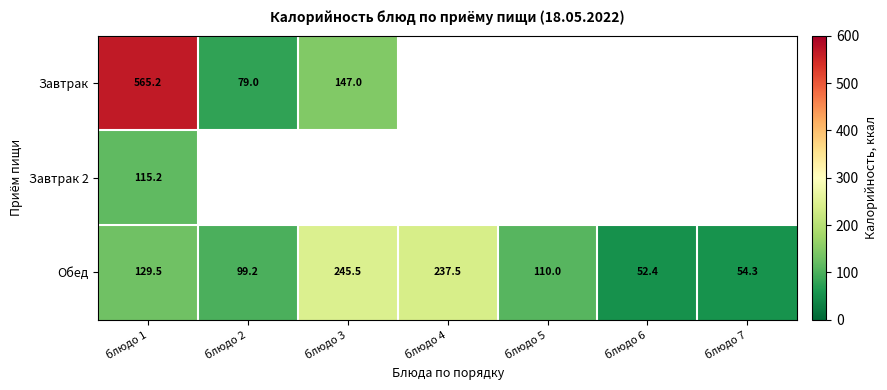

At how many categories does at least one series exceed 453?

1